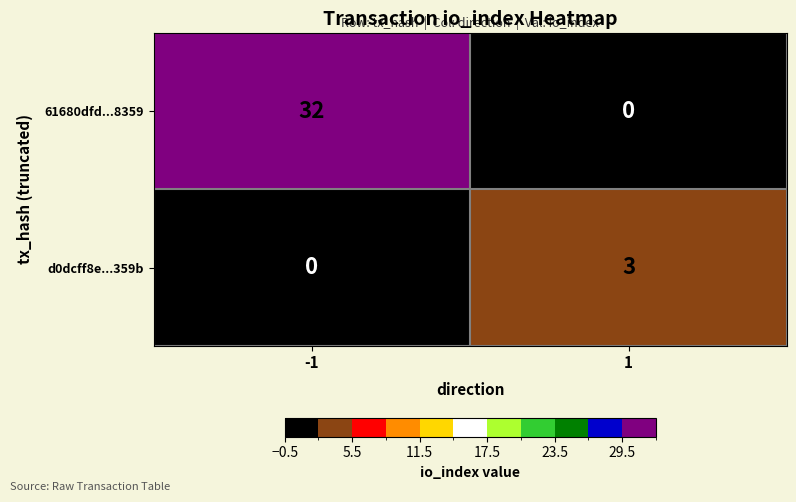

What is the difference between the highest and lowest values at 1?

3